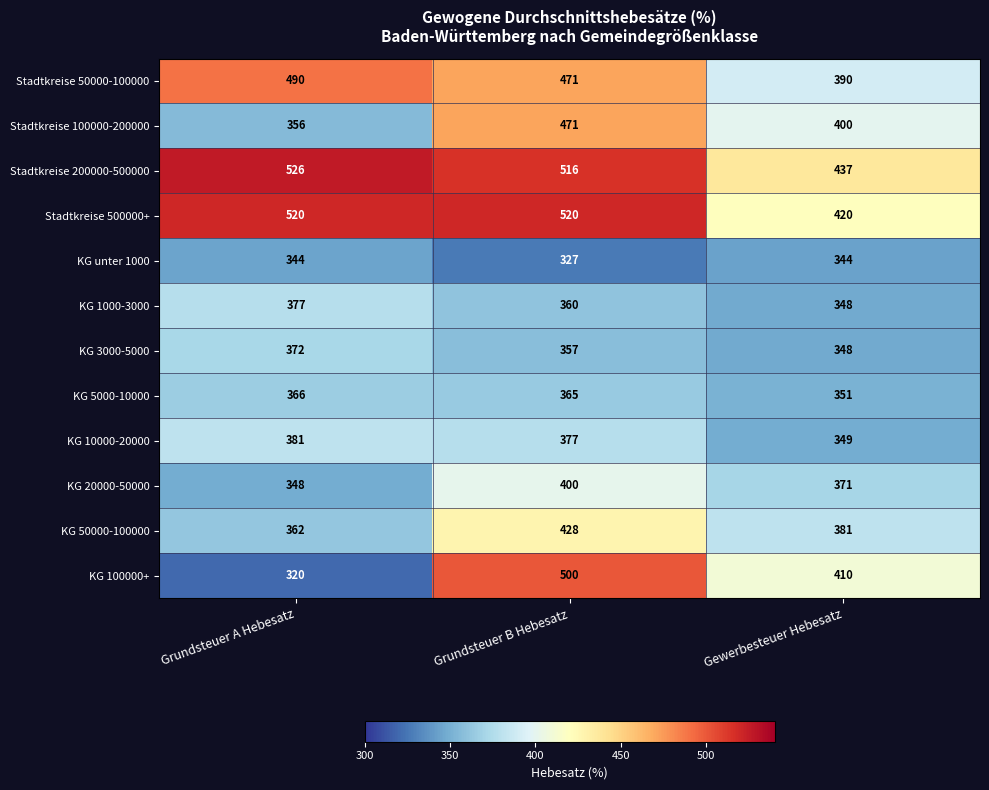

What is the sum of the KG 3000-5000 values at Gewerbesteuer Hebesatz and Grundsteuer B Hebesatz?

705